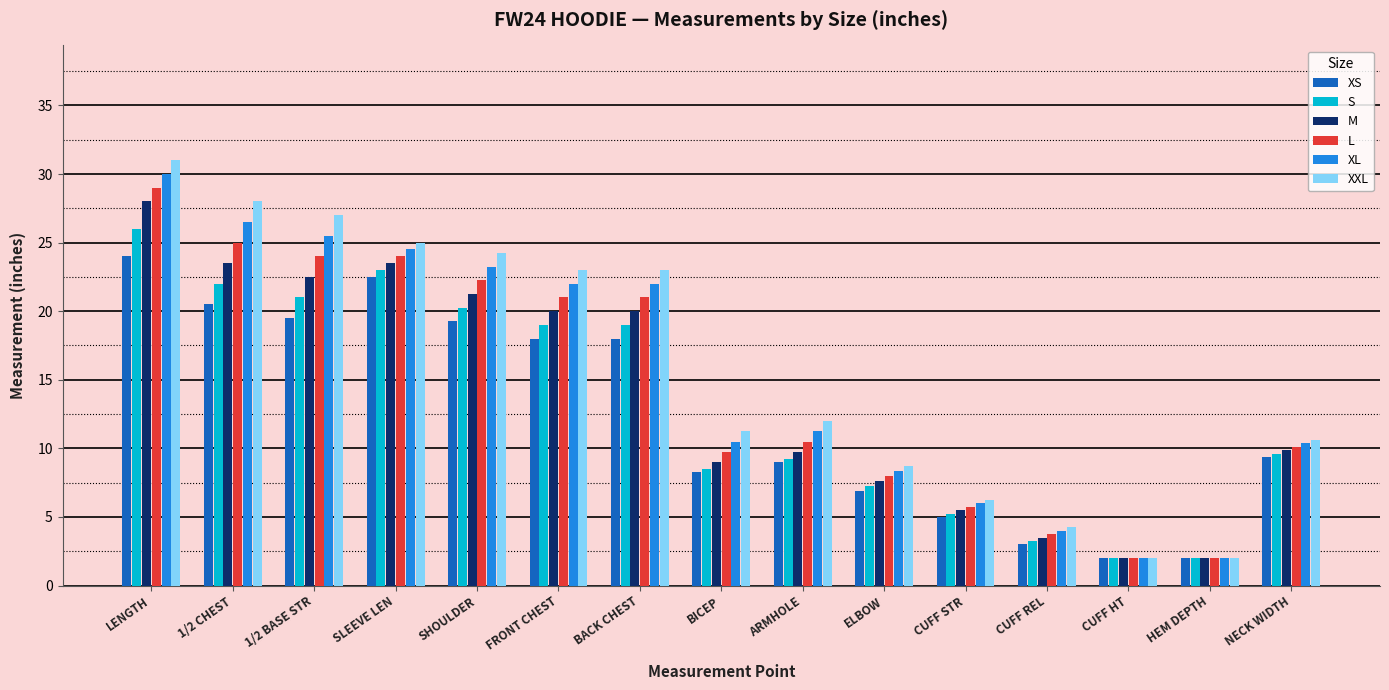

True or false: XL has a value of 23.2 at SHOULDER.

True